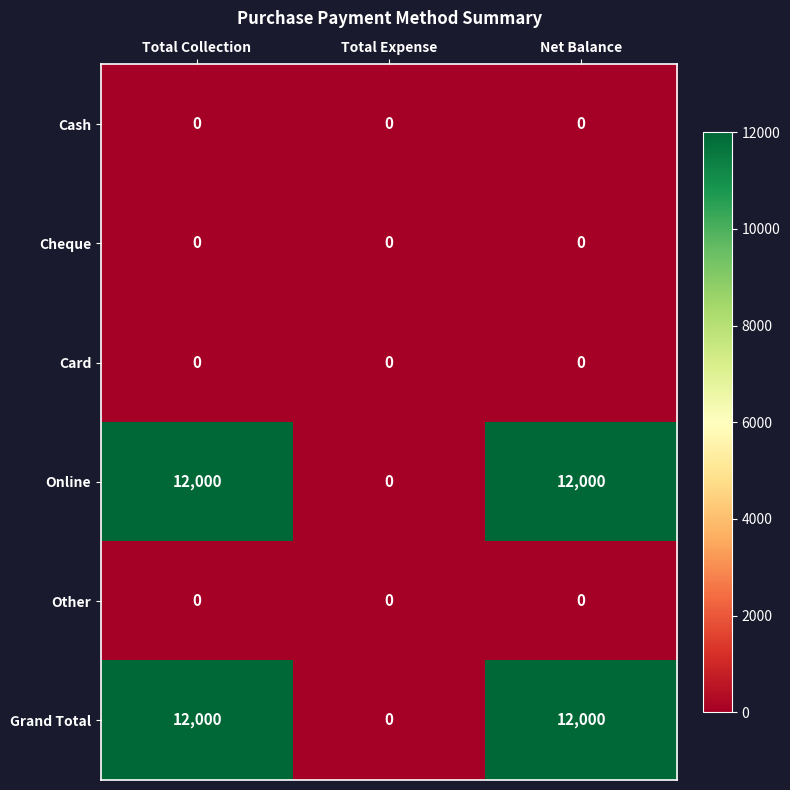

Reading right to left, transcribe all the data shown in this chart.

Cash: Net Balance=0	Total Expense=0	Total Collection=0
Cheque: Net Balance=0	Total Expense=0	Total Collection=0
Card: Net Balance=0	Total Expense=0	Total Collection=0
Online: Net Balance=12000	Total Expense=0	Total Collection=12000
Other: Net Balance=0	Total Expense=0	Total Collection=0
Grand Total: Net Balance=12000	Total Expense=0	Total Collection=12000